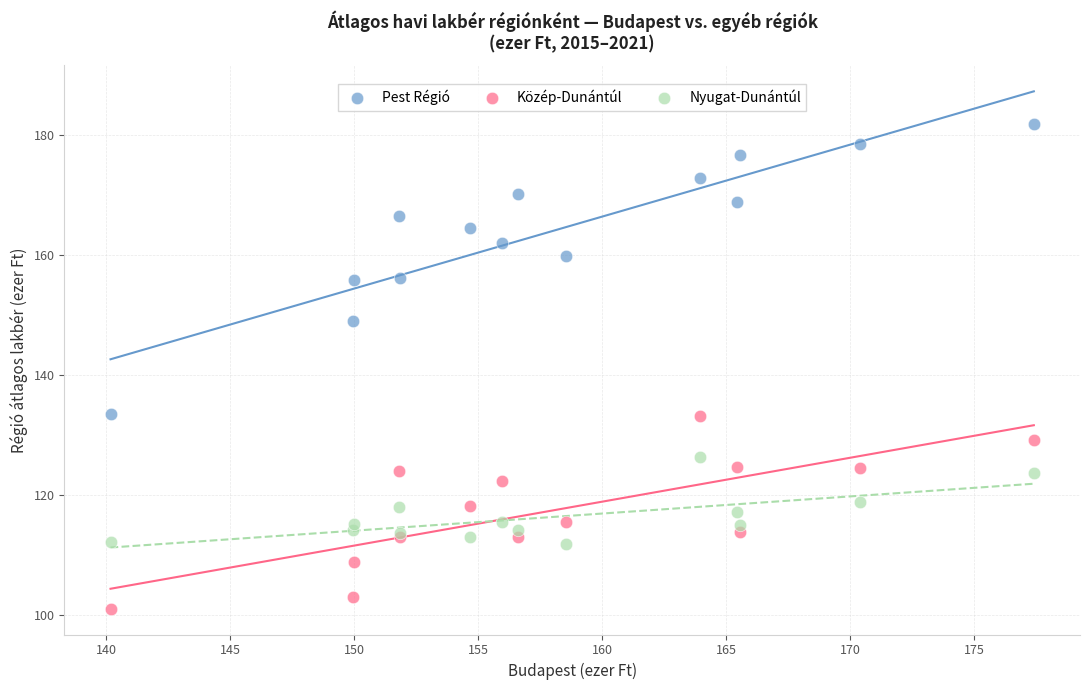

What are all the series names shown in the legend?

Pest Régió, Közép-Dunántúl, Nyugat-Dunántúl